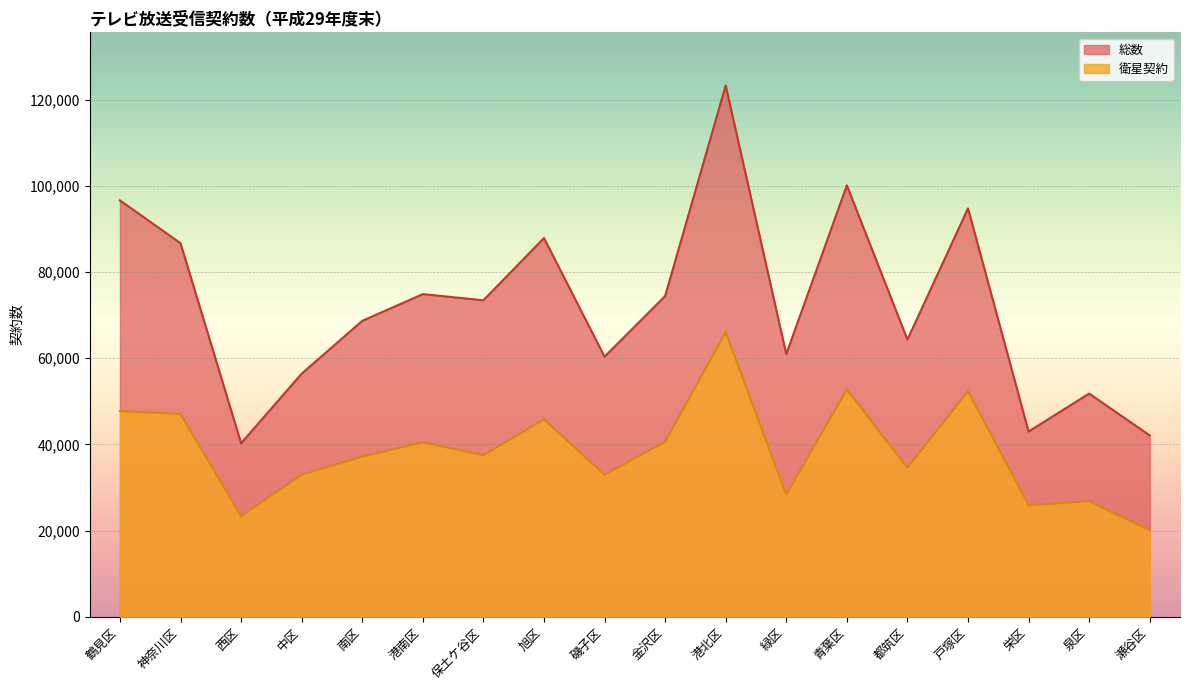

Which series has the largest total across all categories?

総数